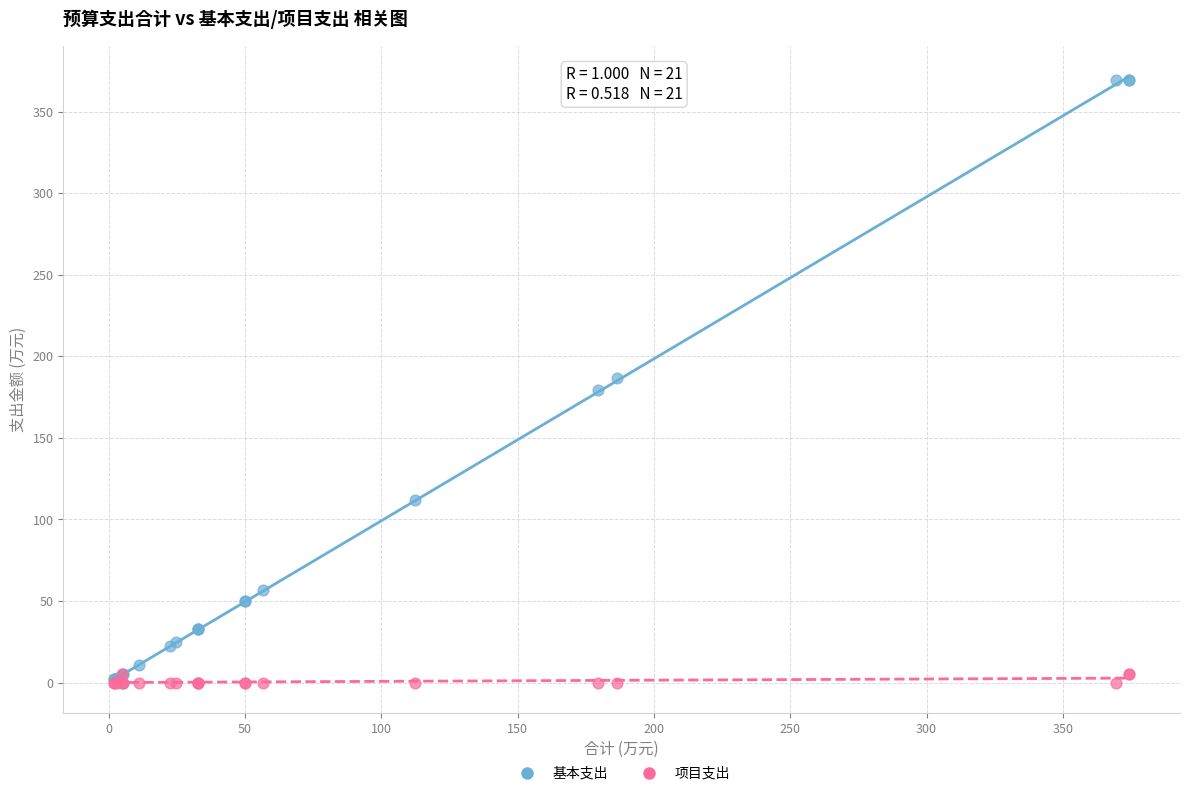

What are all the series names shown in the legend?

基本支出, 项目支出